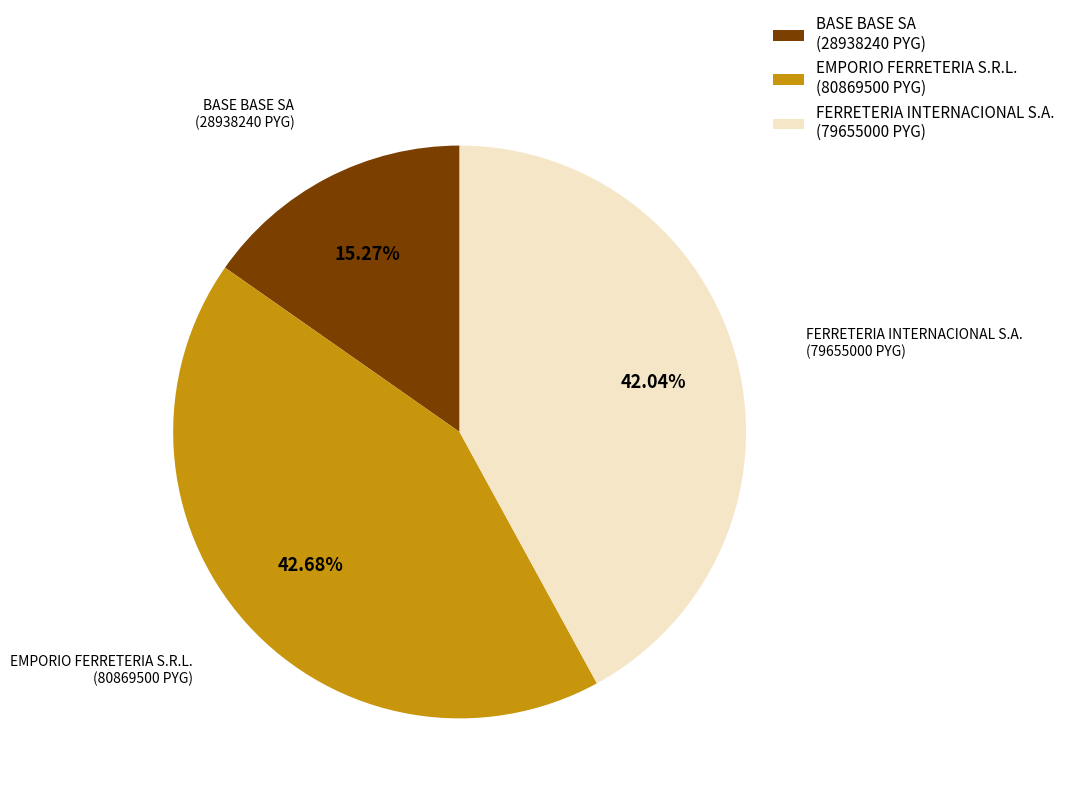

Which has a higher value, EMPORIO FERRETERIA S.R.L. (80869500 PYG) or BASE BASE SA (28938240 PYG)?

EMPORIO FERRETERIA S.R.L. (80869500 PYG)